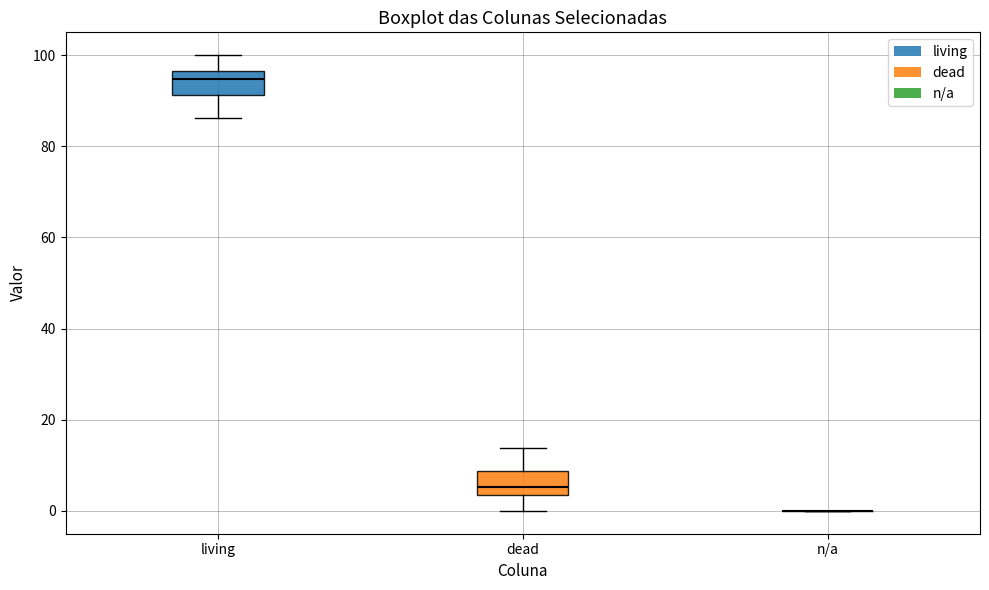

Where does the lower whisker of the box for living end on the y-axis? The values are not printed on the chart, so give them approximately, as read against the axis.

86